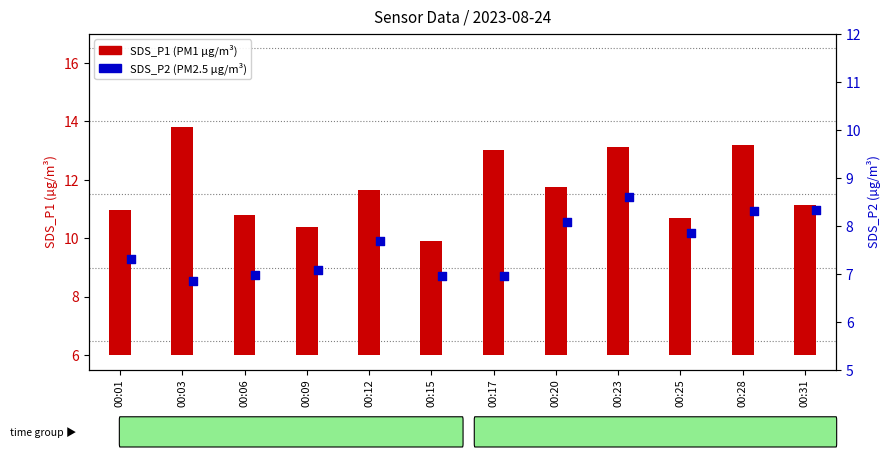

What are all the series names shown in the legend?

SDS_P1 (PM1), SDS_P2 (PM2.5)